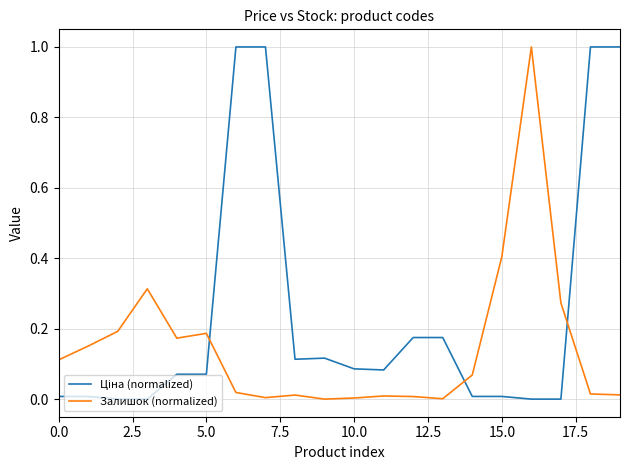

What is the difference between the maximum and minimum values in the Залишок (normalized) series?

1.0